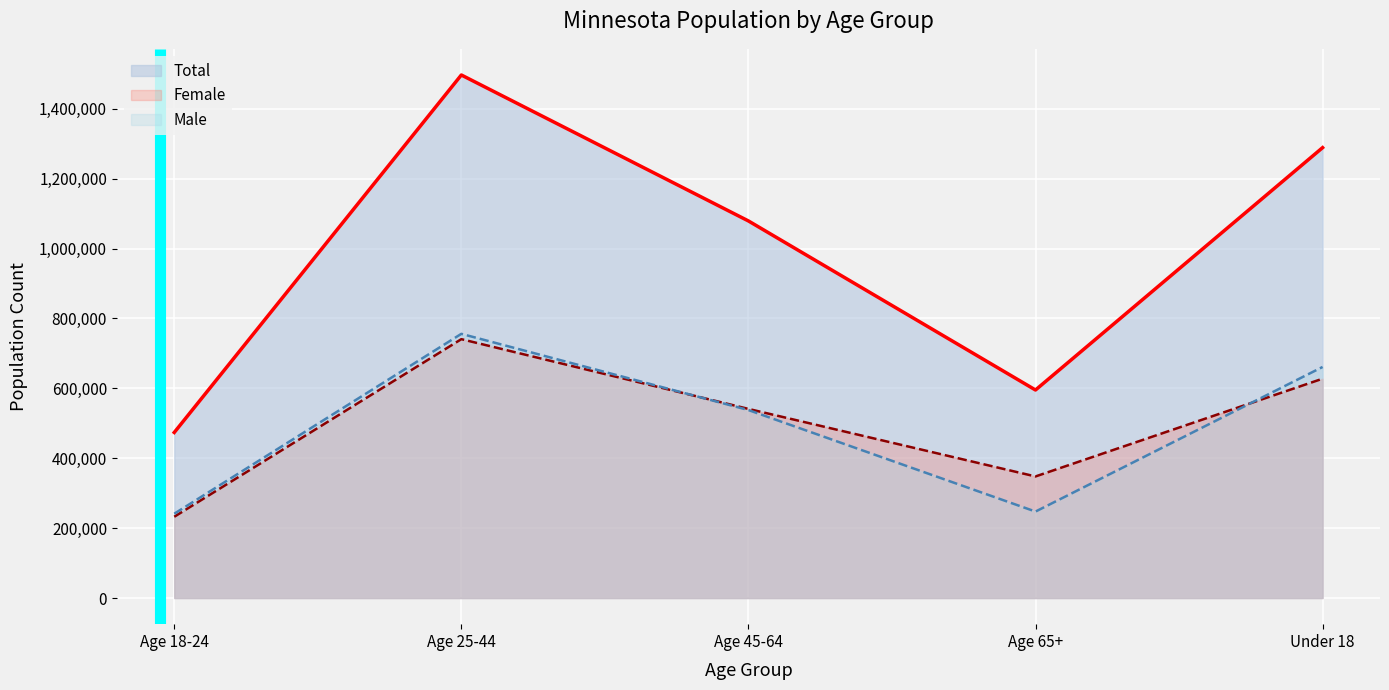

Is it true that Male equals 247417 at Age 65+?

True